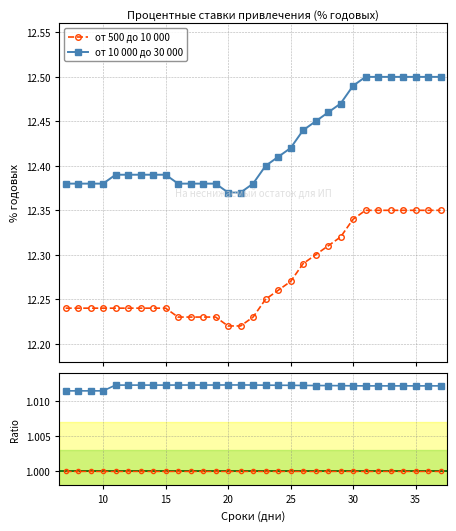

The от 500 до 10 000 series shows 0.5 at 5. True or false?

False